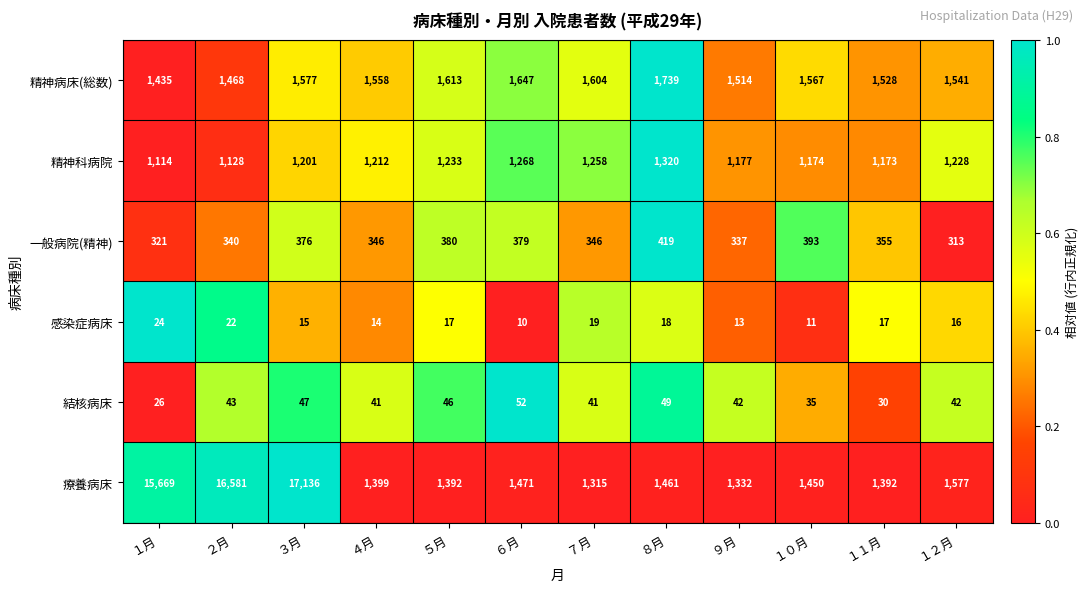

What is the spread (max minus min) of values at １月?

15645